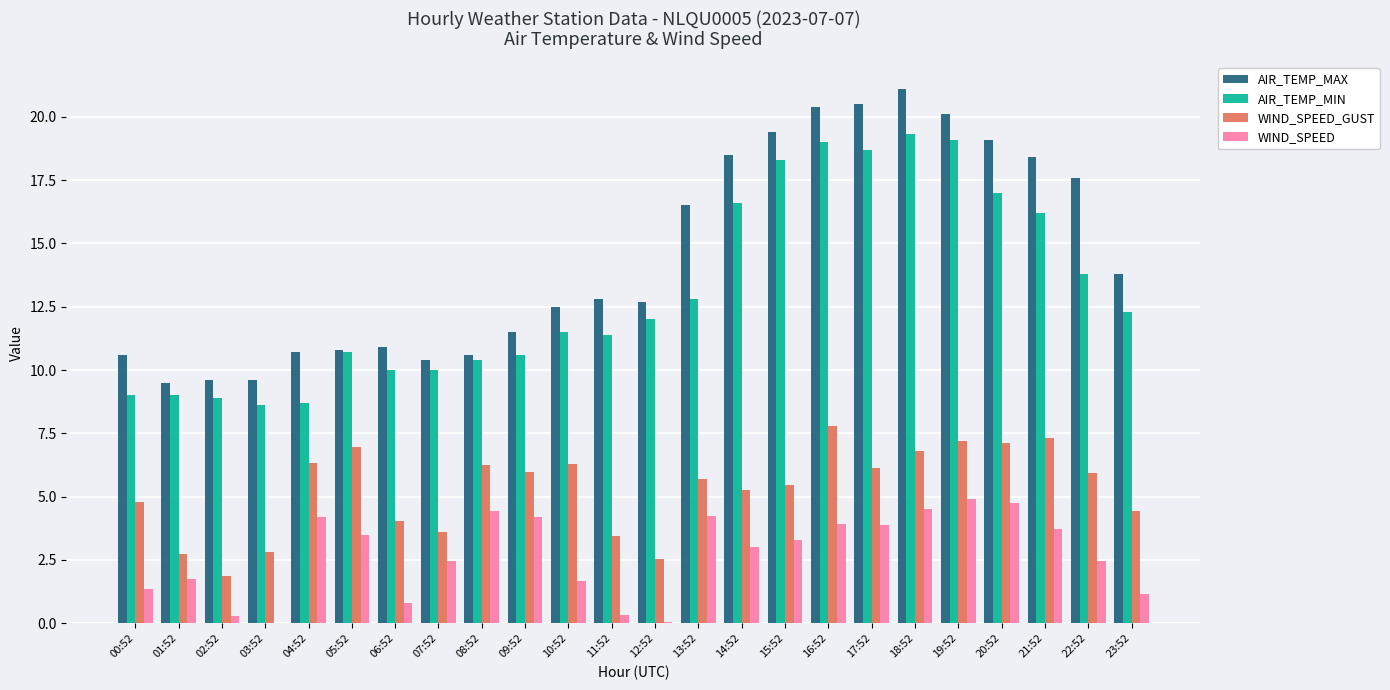

What is the total value across all series at 01:52?

23.0